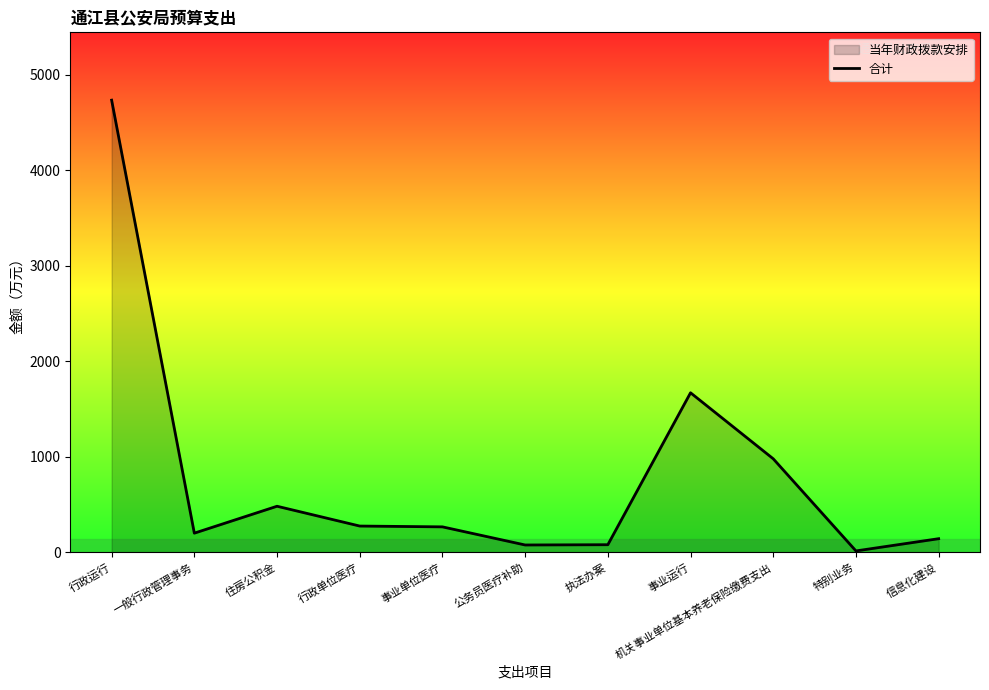

How many interior local peaks (higher than both neighbors) does the data have?

2